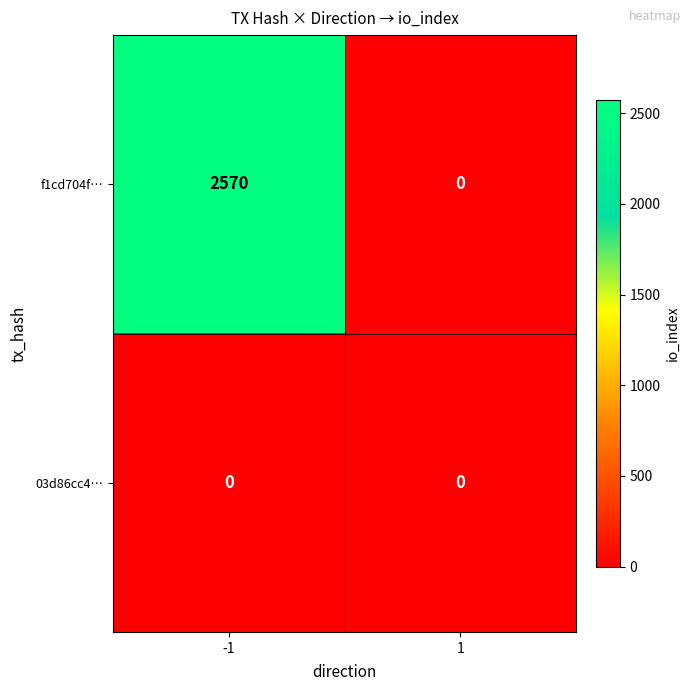

At -1, list the series in order from smallest to largest.

03d86cc4…, f1cd704f…